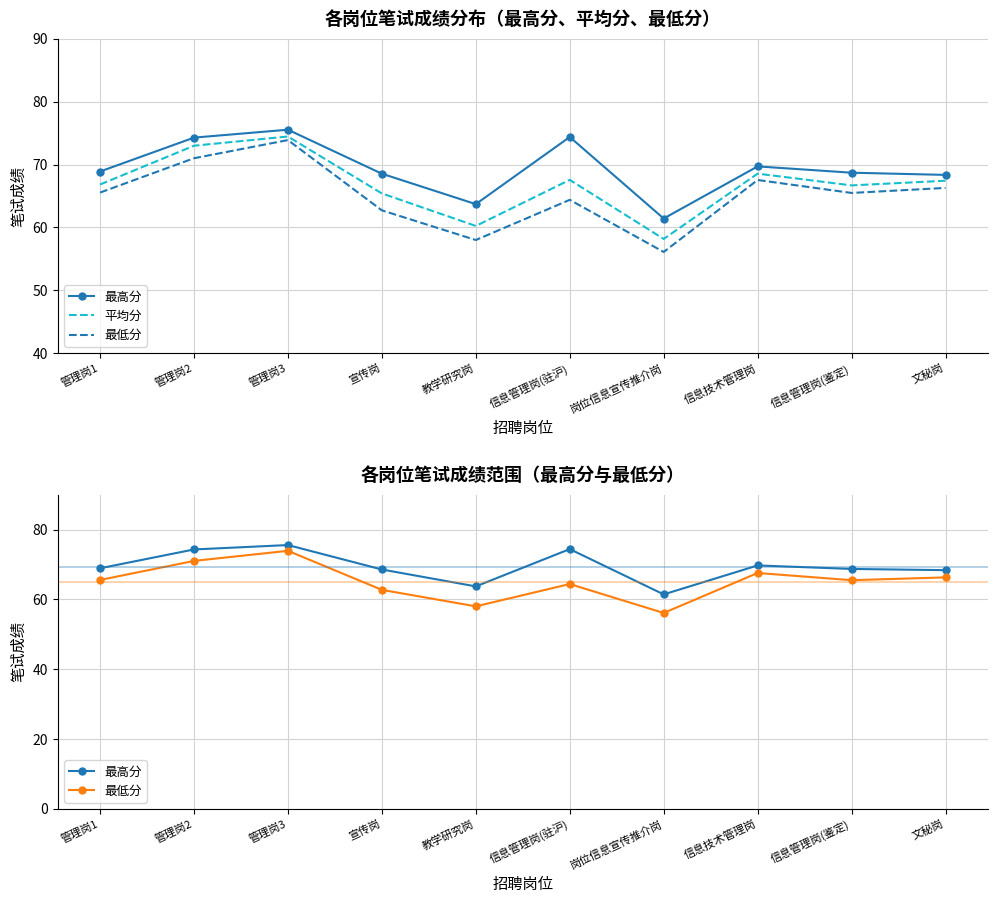

True or false: 最高分 and 最低分 intersect in this chart.

False